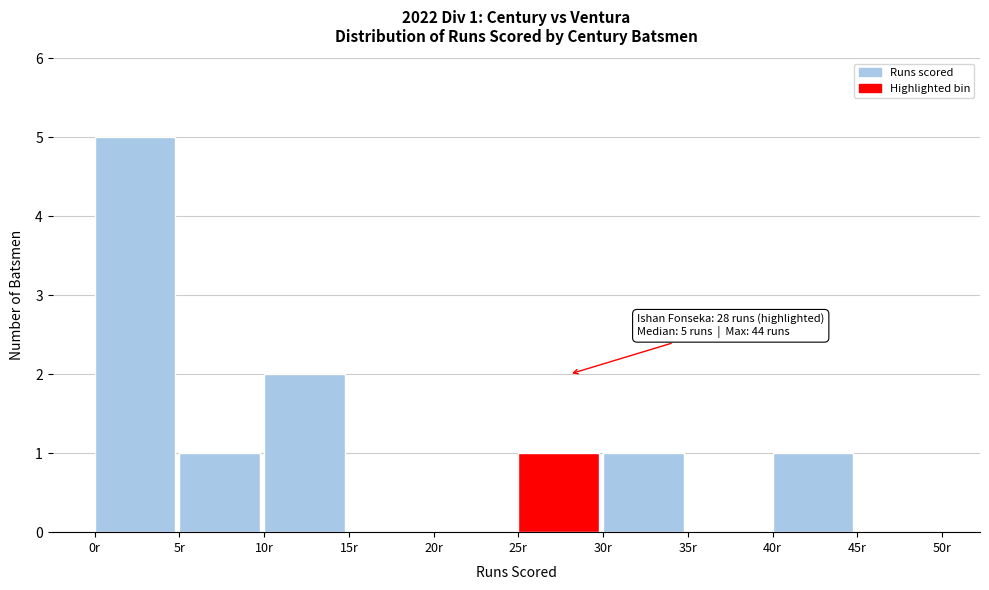

Which range on the x-axis has the tallest bar?

0 to 5